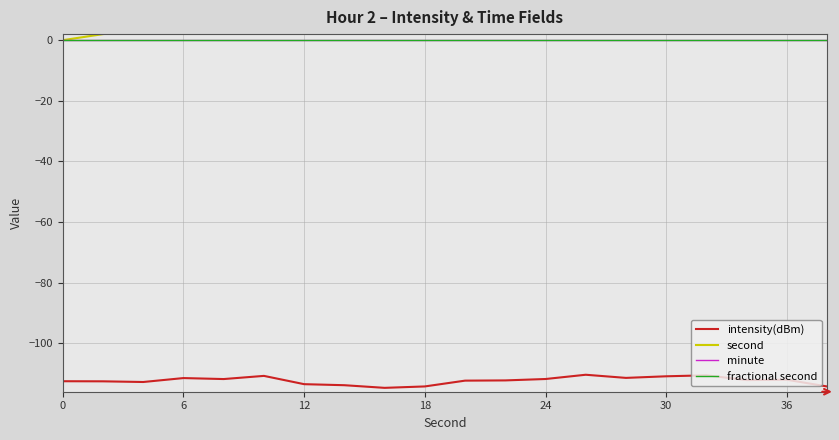

What is the spread (max minus min) of values at 7?

127.9